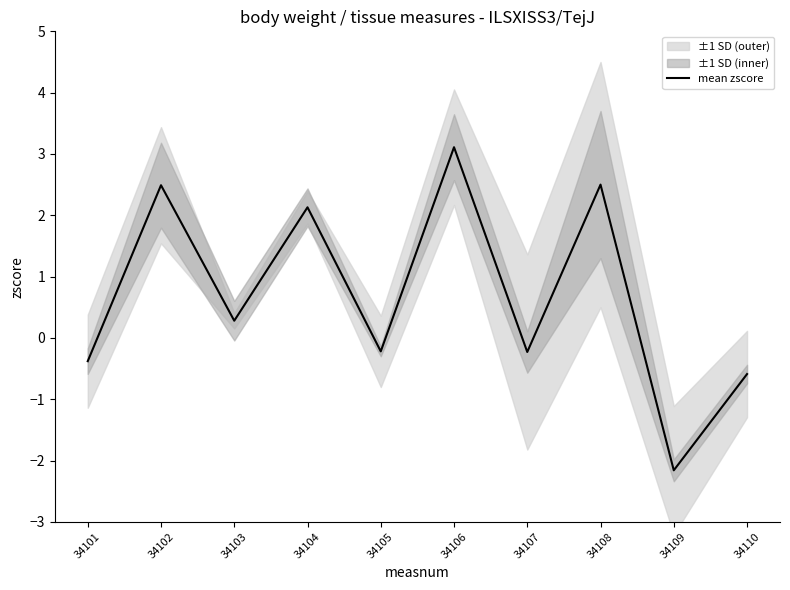

What is the approximate value at 34106?

3.1